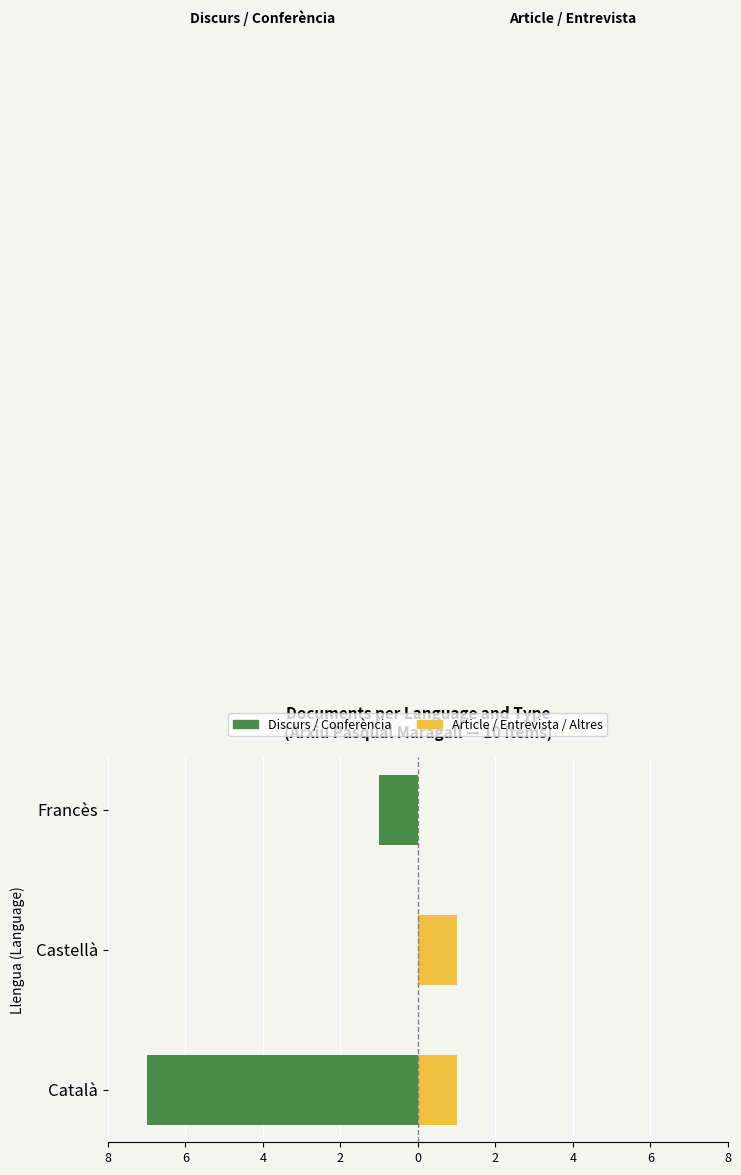

What is the spread (max minus min) of values at Castellà?

1